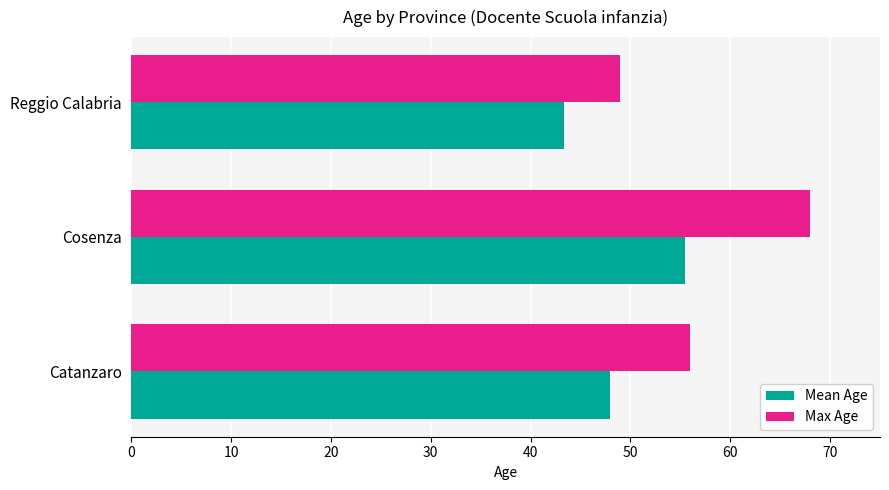

What is the difference between the Max Age values at Reggio Calabria and Catanzaro?

7.0